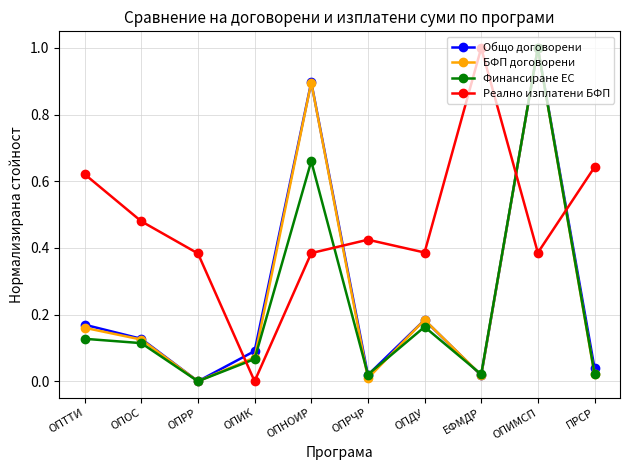

What is the label of the 1st point from the right?

ПРСР